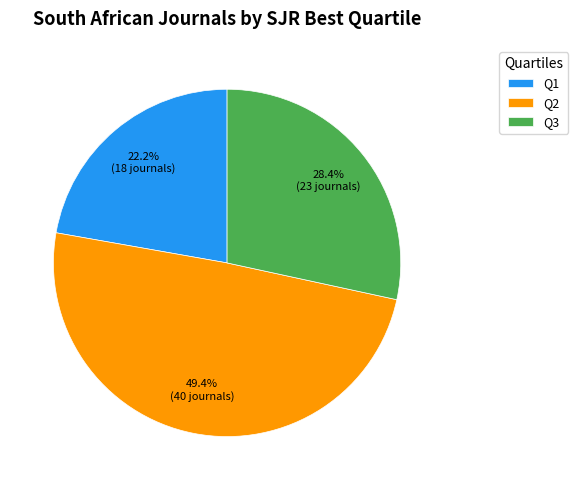

Is there any slice that represents more than half of the pie?

No